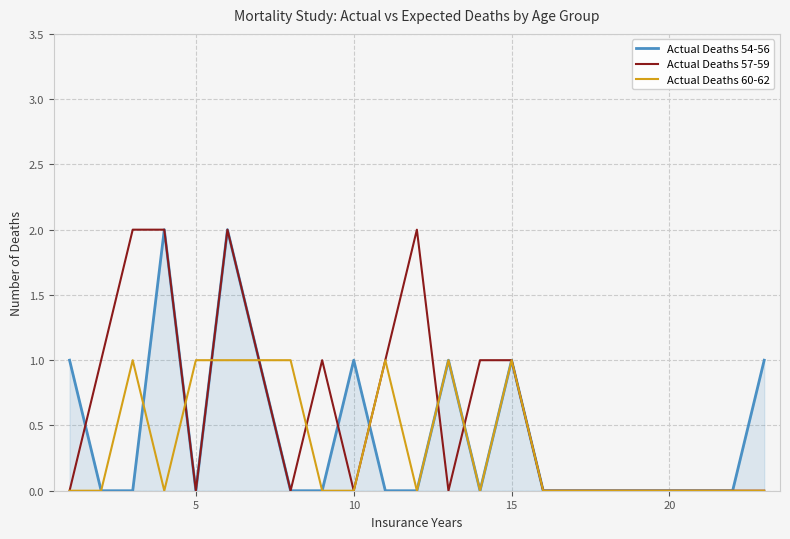

The Actual Deaths 54-56 series shows 1 at 15. True or false?

True